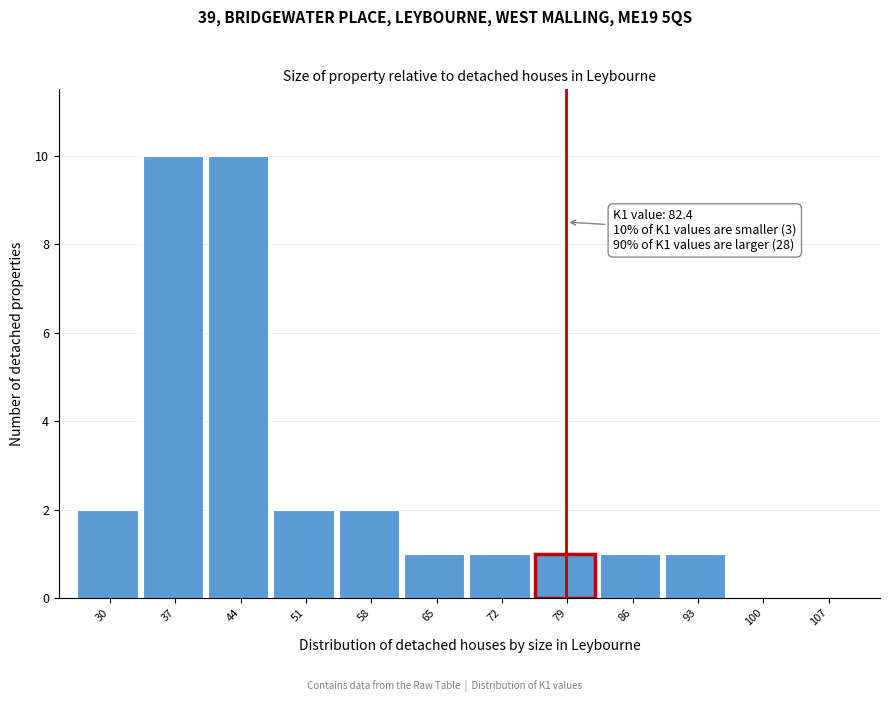

Reading left to right, list all the values displayed in this chart.

30=2	37=10	44=10	51=2	58=2	65=1	72=1	79=1	86=1	93=1	100=0	107=0